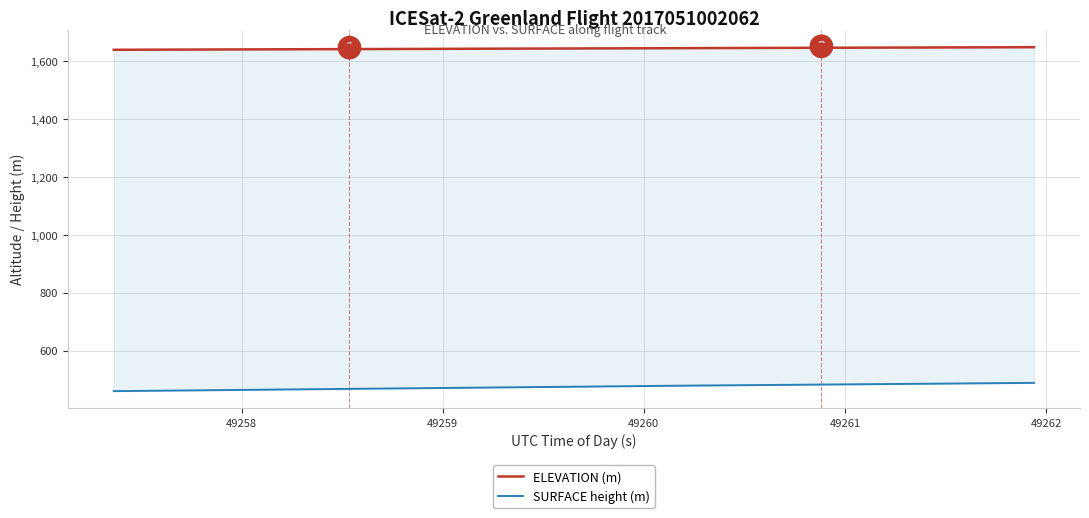

Is it true that ELEVATION (m) equals 2273.2 at 38?

False